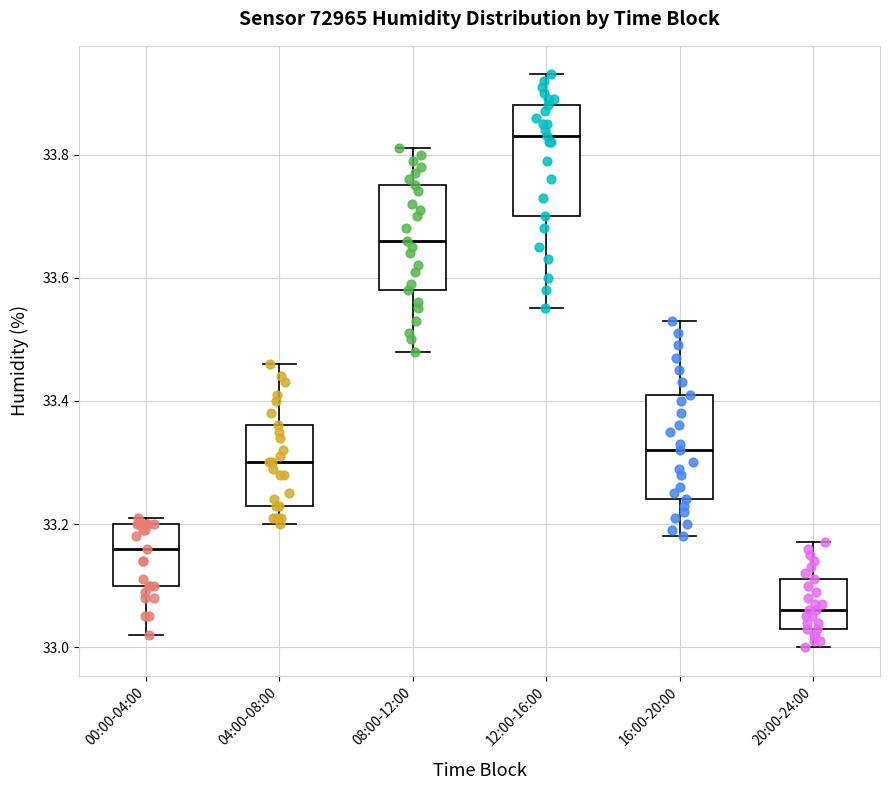

Reading left to right, transcribe this box plot: for each box, give where its median line is, the range the box spans, and where its two whiskers end, as read against the y-axis. The values are not printed on the chart, so give them approximately, as read against the axis.

00:00-04:00: median 33.16, box 33.10 to 33.20, whiskers 33.02 to 33.22
04:00-08:00: median 33.30, box 33.24 to 33.36, whiskers 33.20 to 33.46
08:00-12:00: median 33.66, box 33.58 to 33.76, whiskers 33.48 to 33.82
12:00-16:00: median 33.84, box 33.70 to 33.88, whiskers 33.56 to 33.94
16:00-20:00: median 33.32, box 33.24 to 33.42, whiskers 33.18 to 33.54
20:00-24:00: median 33.06, box 33.04 to 33.12, whiskers 33.00 to 33.18